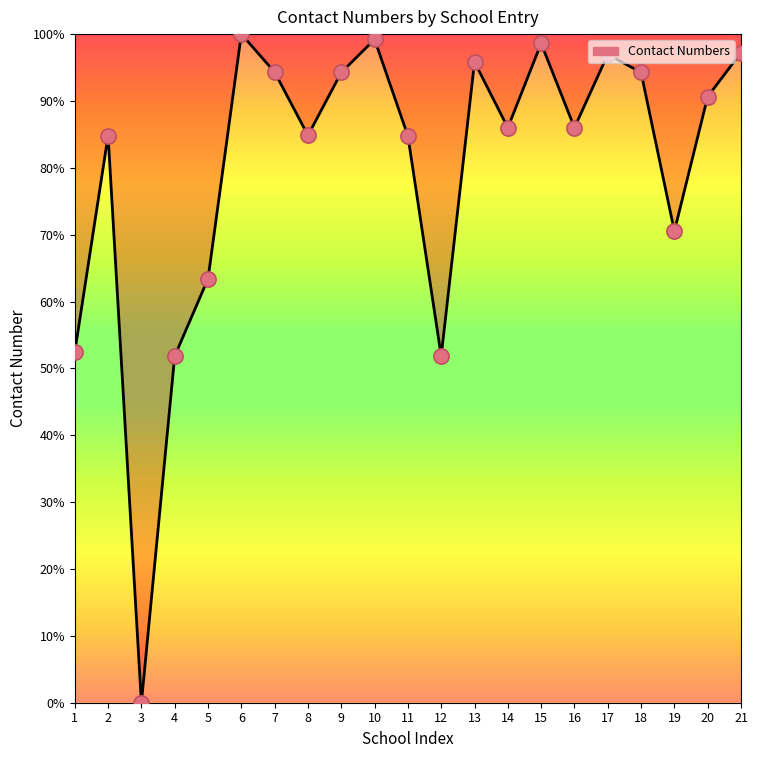

What is the change in value from 3 to 17?

+97.0